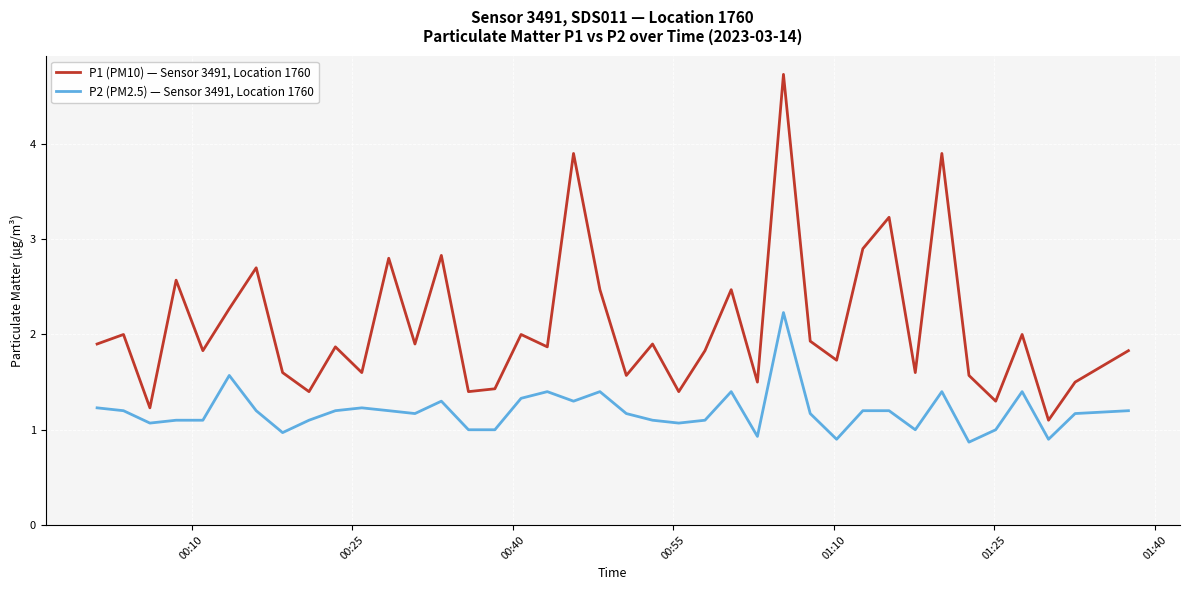

Which series has the largest range (max minus min)?

P1 (PM10) — Sensor 3491, Location 1760